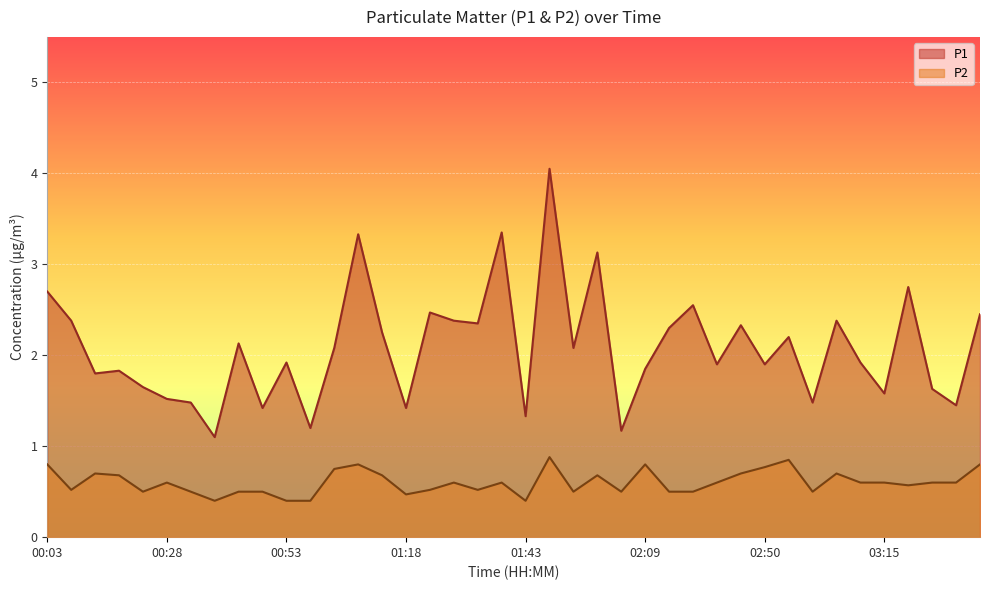

How many interior local valleys does the P2 series have?

10